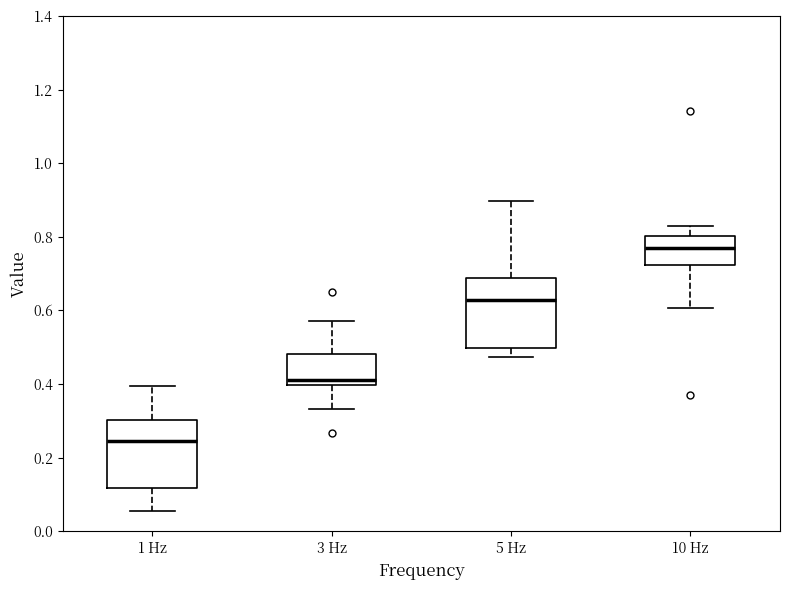

Reading left to right, read every box against the y-axis: the position of its median line, the range the box covers, and the ends of its whiskers. The values are not printed on the chart, so give them approximately, as read against the axis.

1 Hz: median 0.24, box 0.12 to 0.30, whiskers 0.06 to 0.40
3 Hz: median 0.42, box 0.40 to 0.48, whiskers 0.34 to 0.58
5 Hz: median 0.62, box 0.50 to 0.68, whiskers 0.48 to 0.90
10 Hz: median 0.76, box 0.72 to 0.80, whiskers 0.60 to 0.84